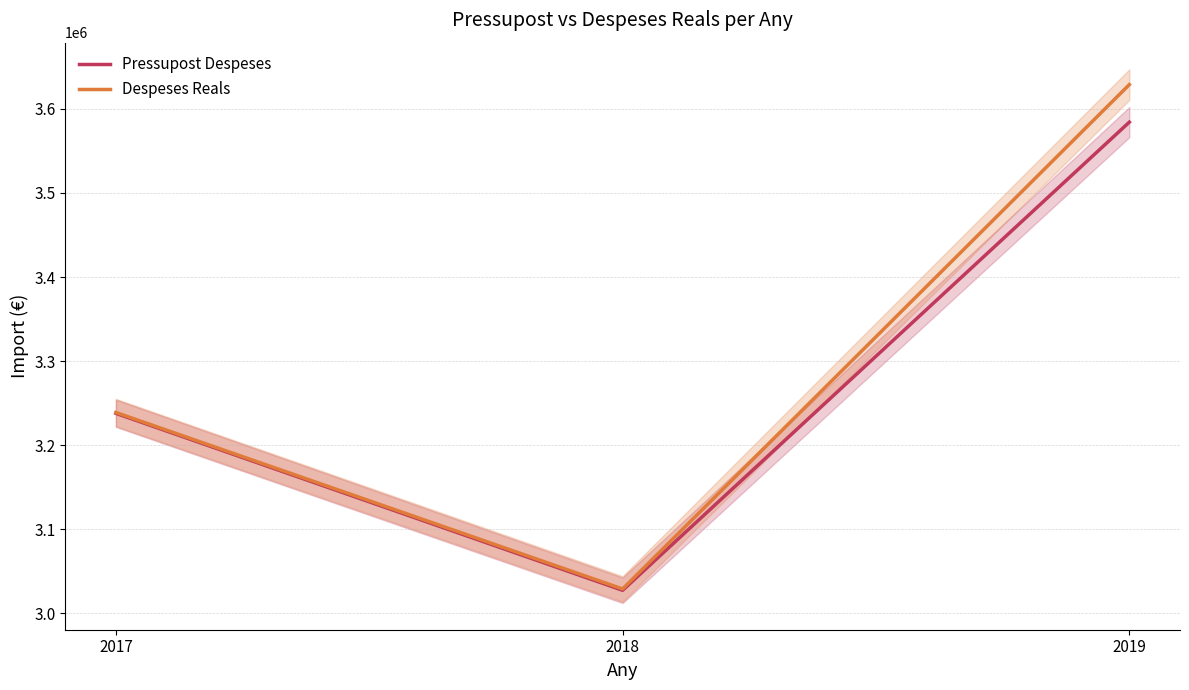

What is the value of the Pressupost Despeses point at the 3rd from the left?

3584204.0